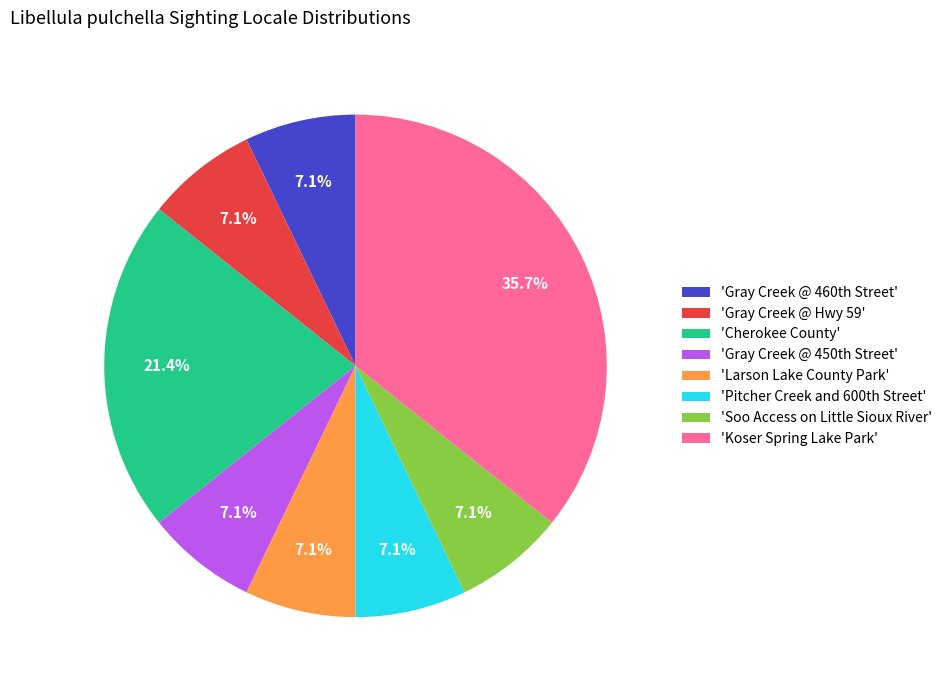

To the nearest percent, what is the average slice percentage?

12%